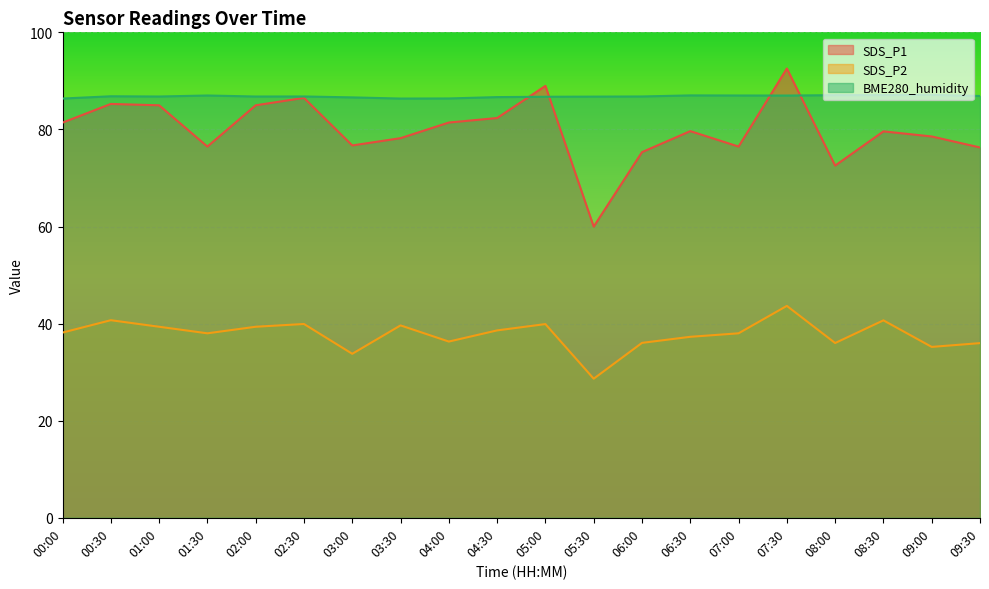

What is the difference between the SDS_P1 values at 01:30 and 06:00?

1.2